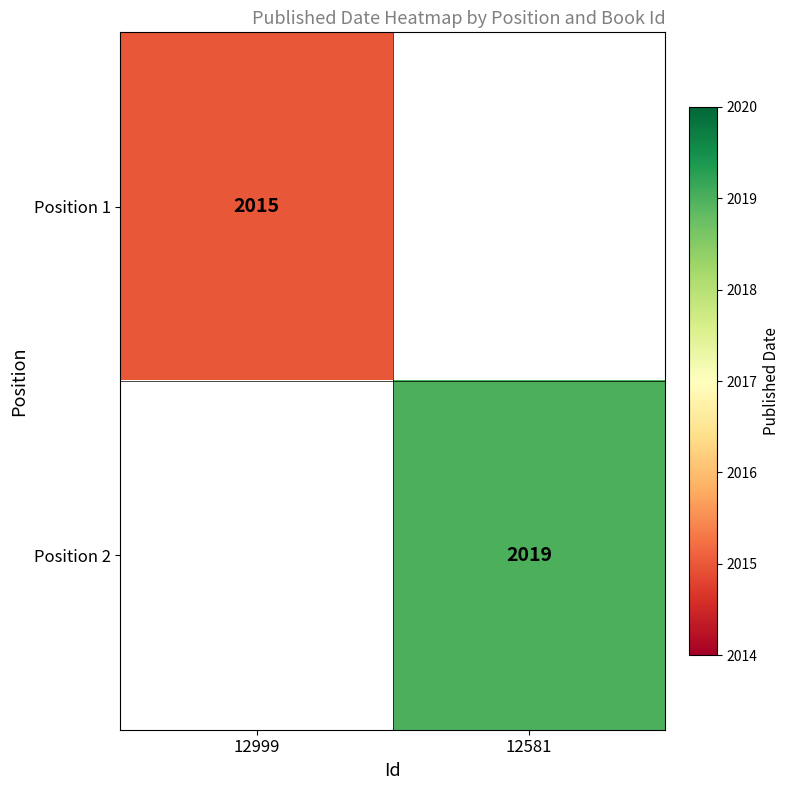

What is the minimum value shown in the chart?

2015.0